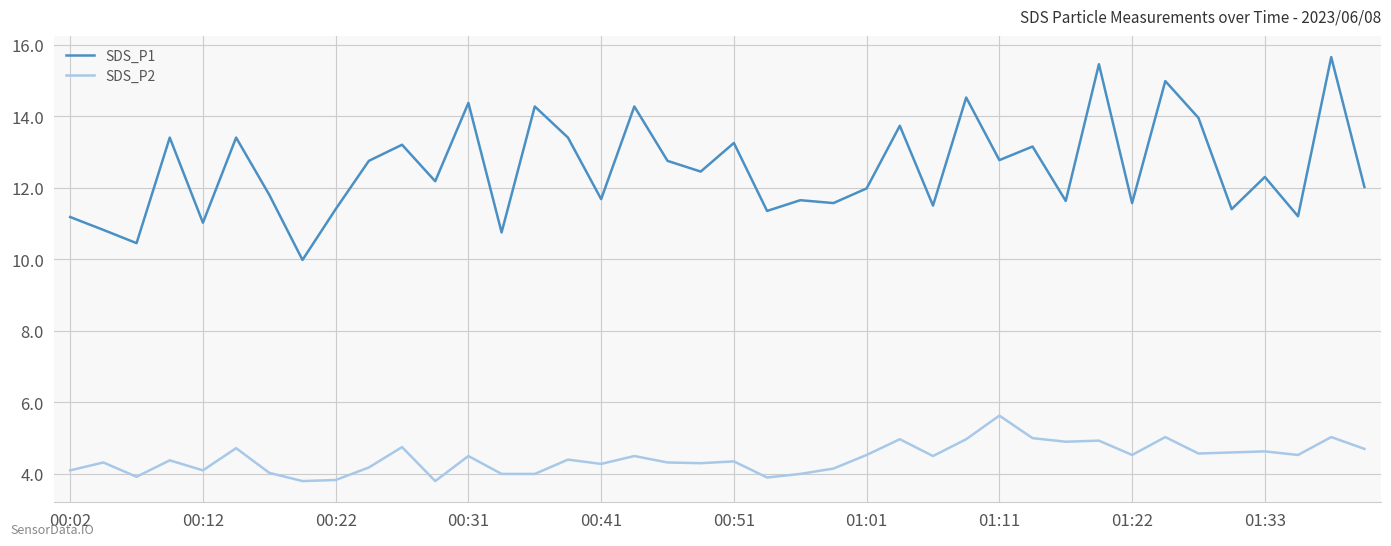

Which series has the largest total across all categories?

SDS_P1